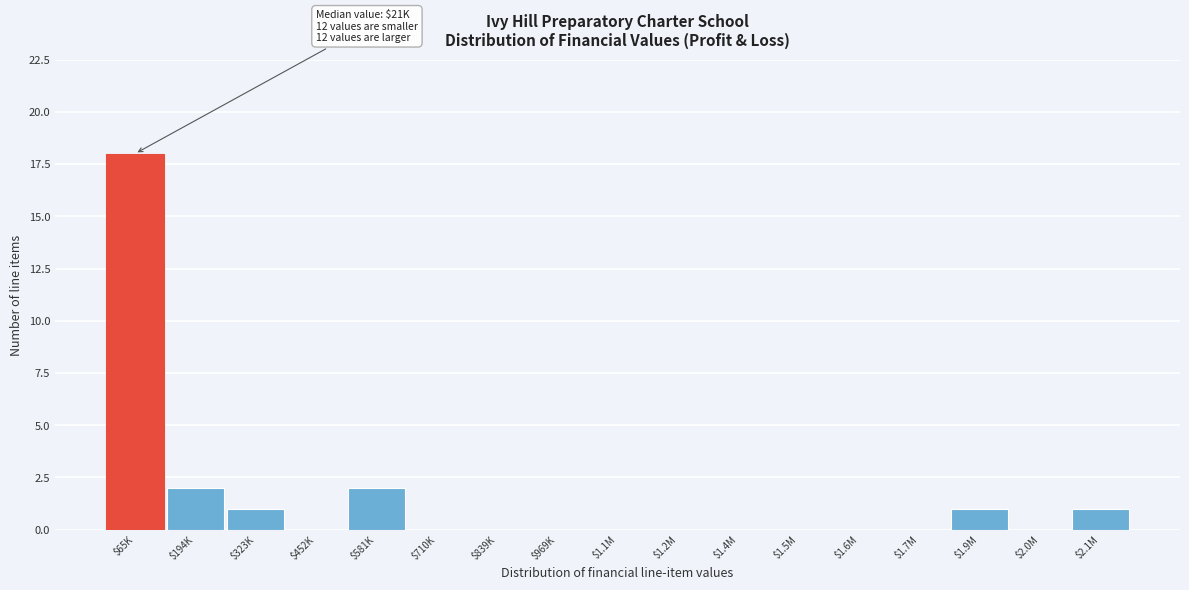

The value at $1.2M is -5. True or false?

False